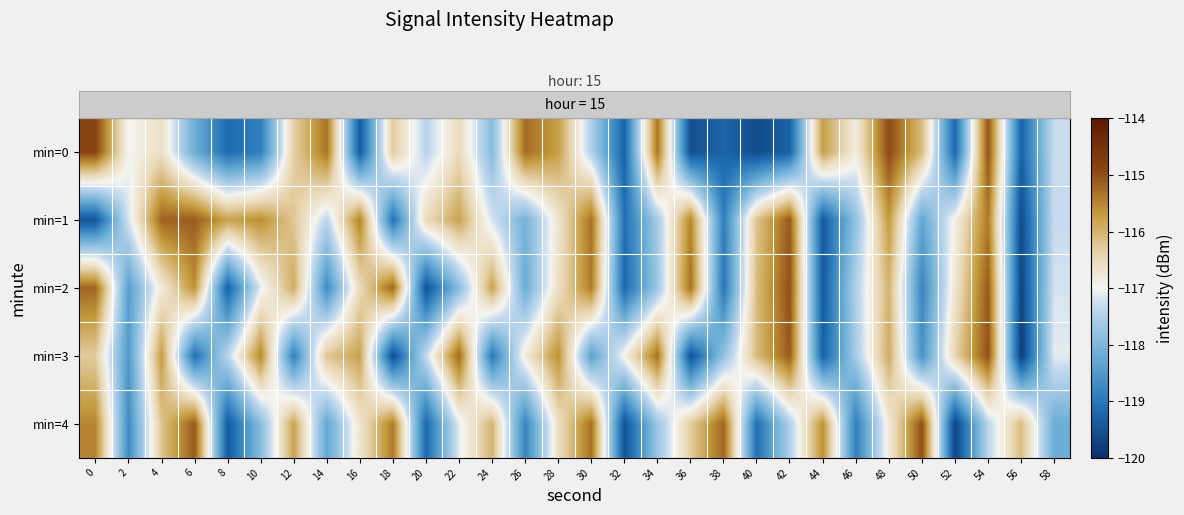

At how many categories does at least one series exceed -117?

29